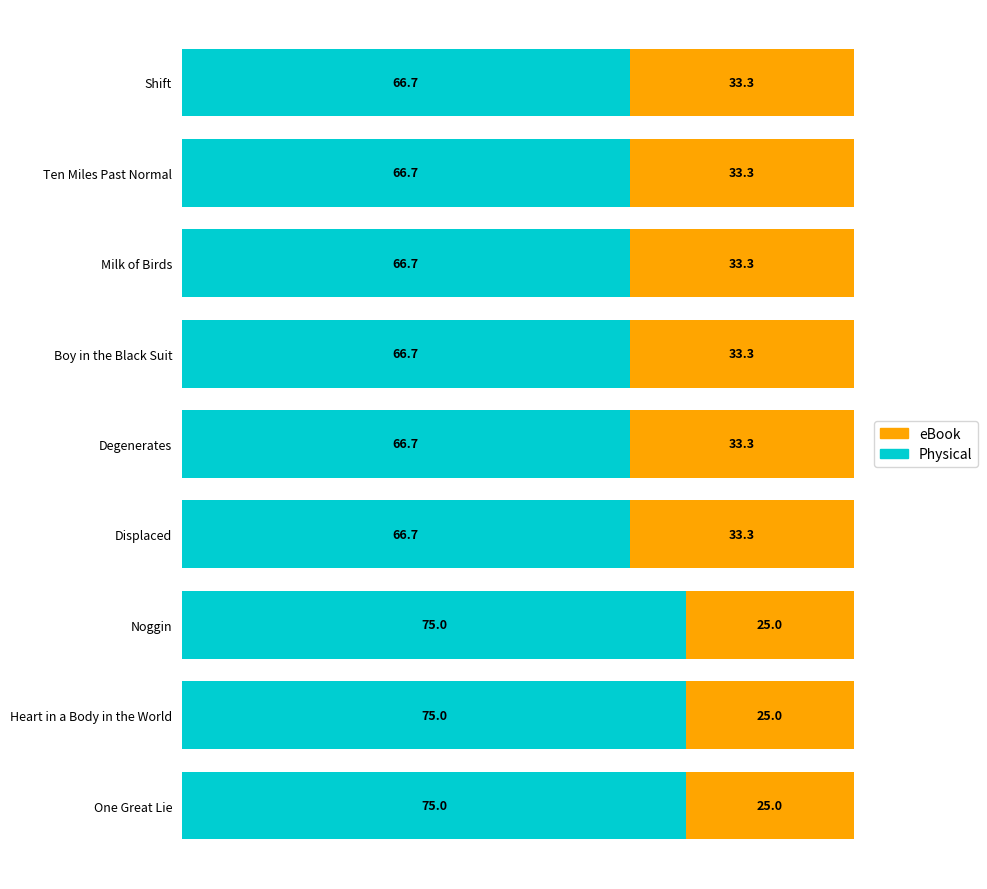

What is the difference between the maximum and minimum values in the Physical series?

8.3